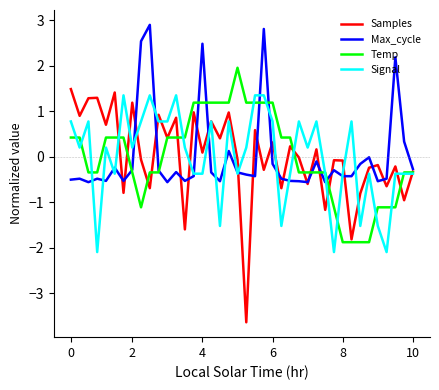

How many series are shown in this chart?

4